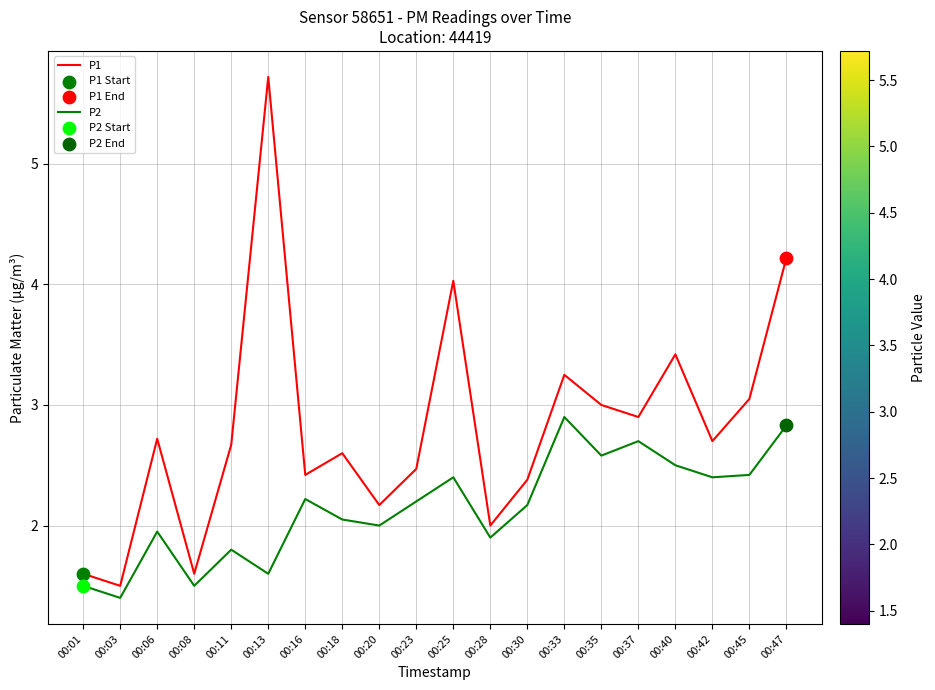

Which series has the largest range (max minus min)?

P1